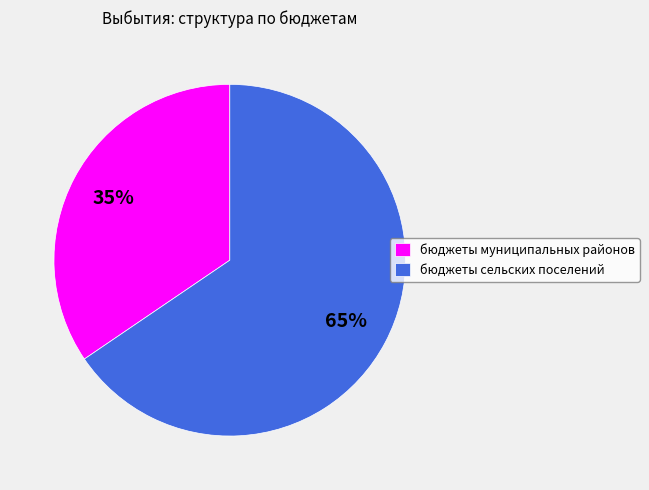

Which slice is the smallest?

бюджеты муниципальных районов